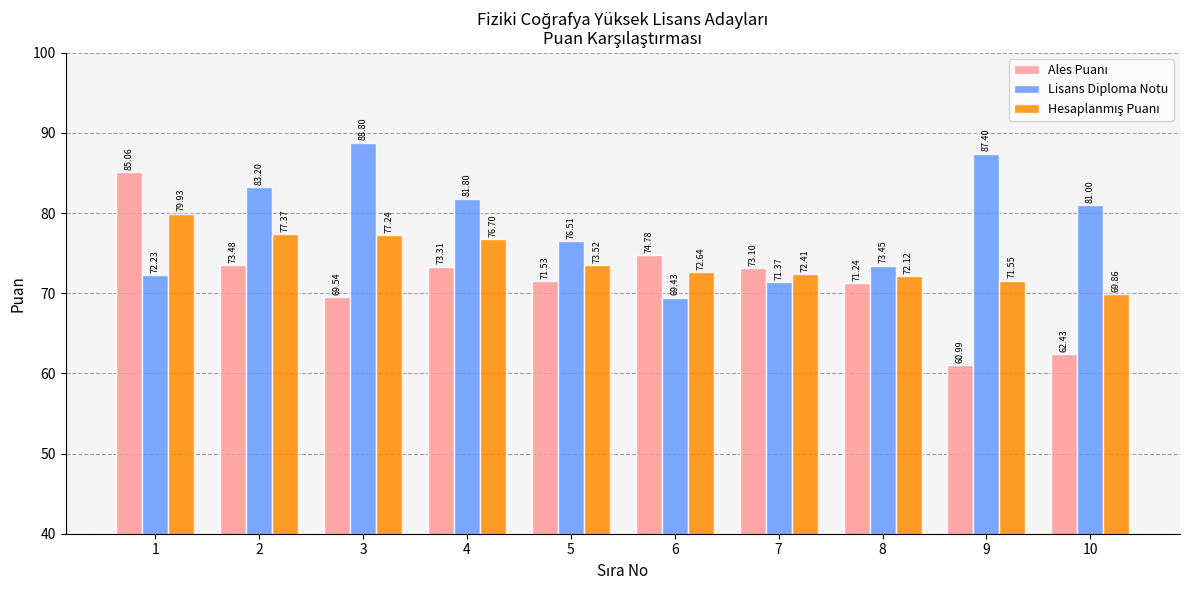

Which series changed the most between 3 and 6?

Lisans Diploma Notu